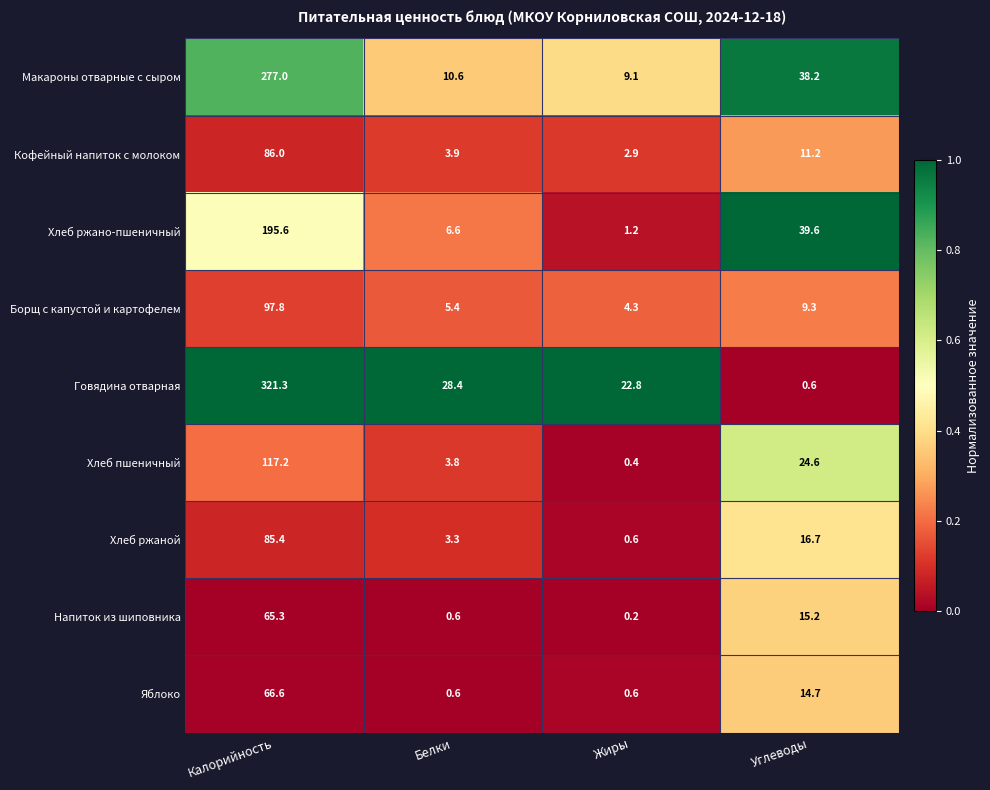

Which series has the largest total across all categories?

Говядина отварная